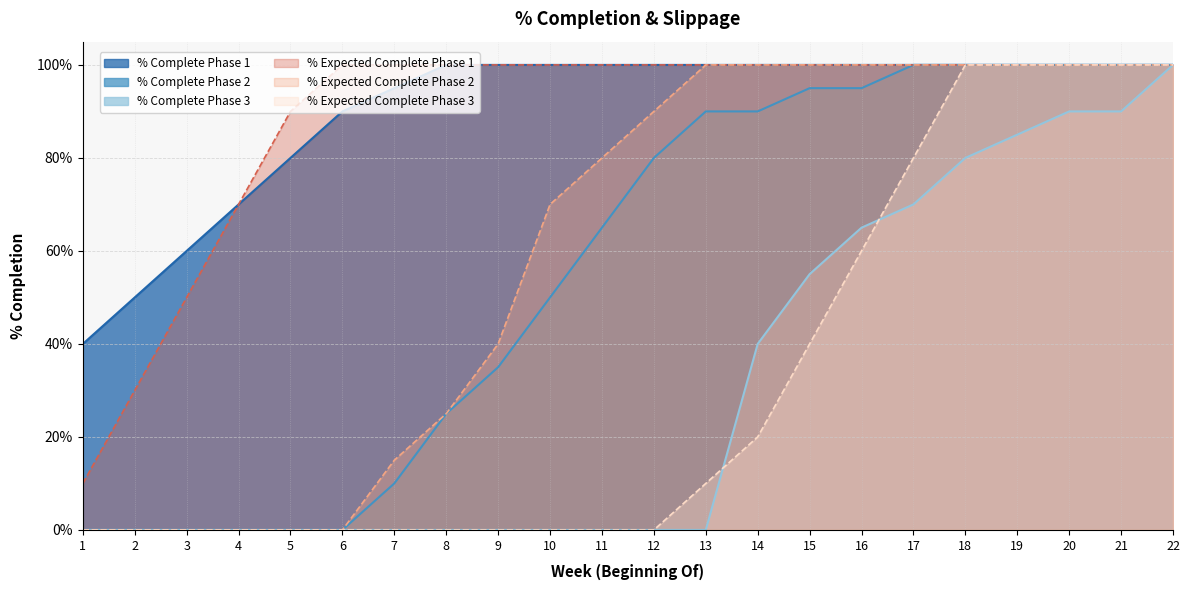

True or false: % Expected Complete Phase 3 has more than 1 interior local peaks.

False